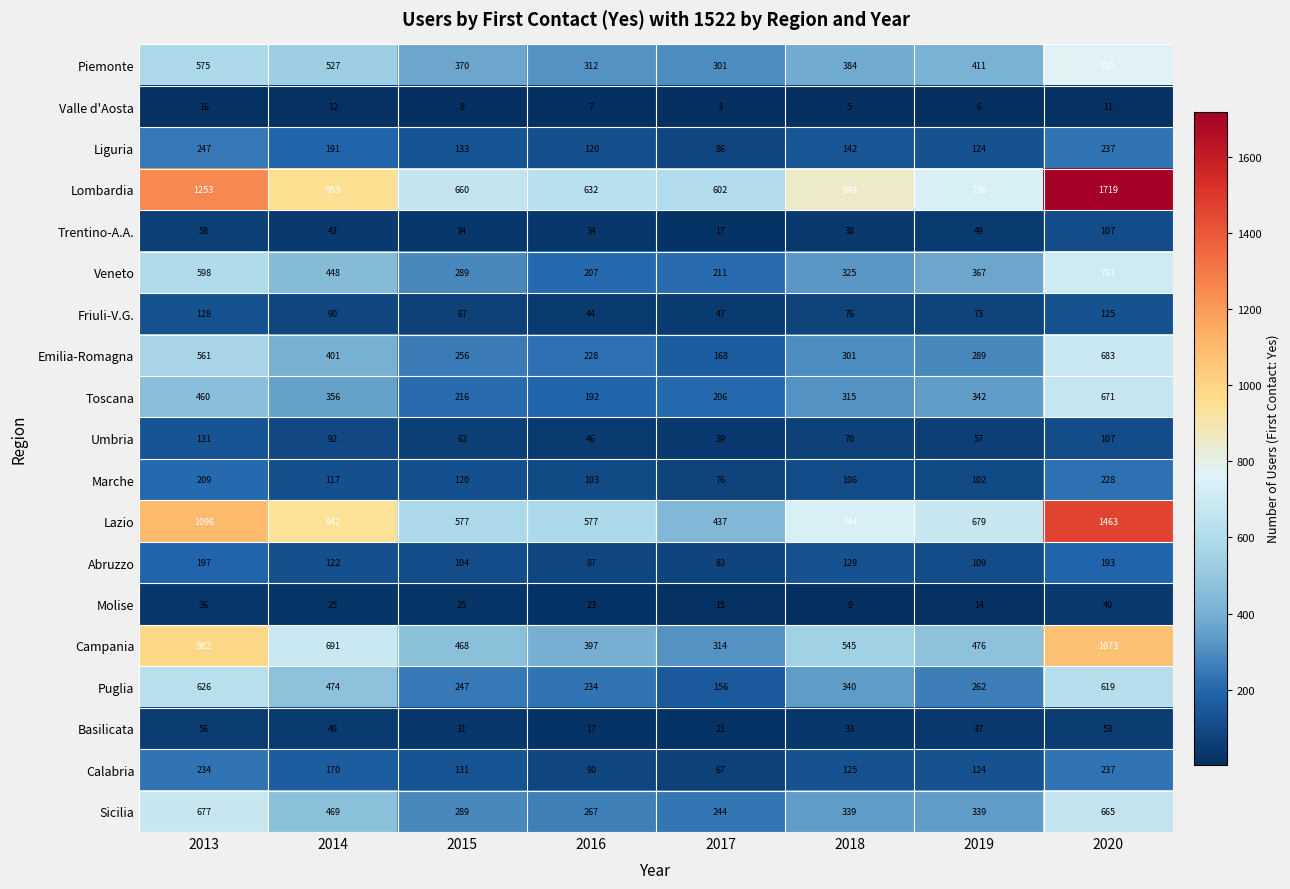

What is the average value of the Basilicata series?

37